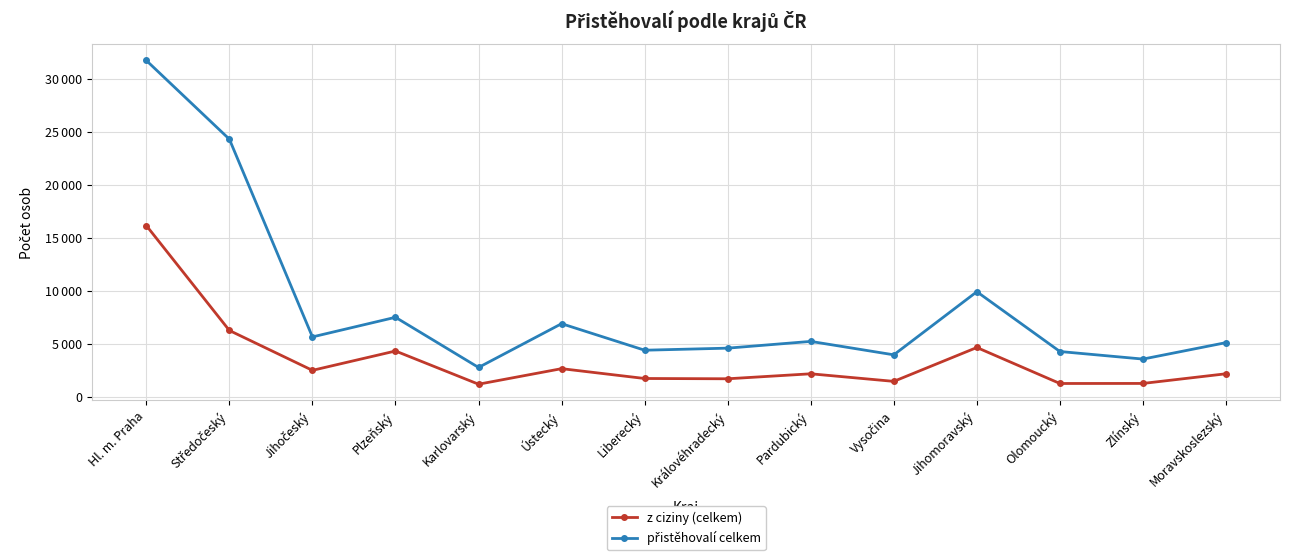

What is the total value across all series at Olomoucký?

5487